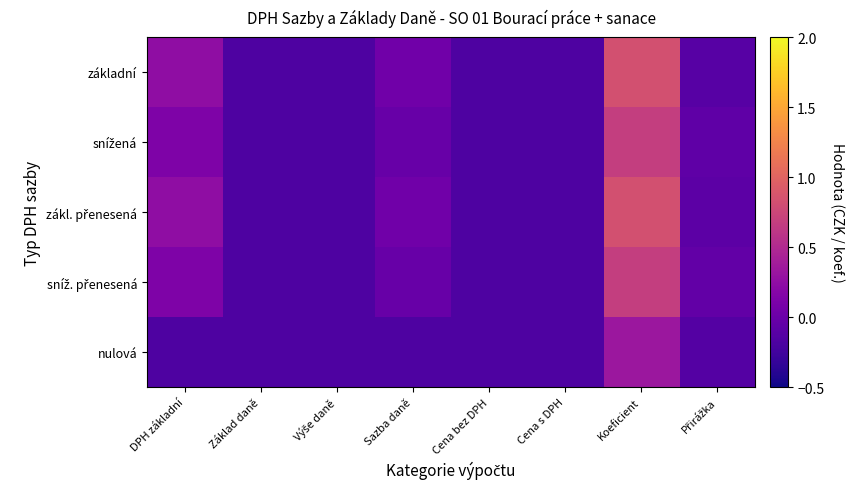

List the series in order of their peak value, highest first.

základní, zákl. přenesená, snížená, sníž. přenesená, nulová